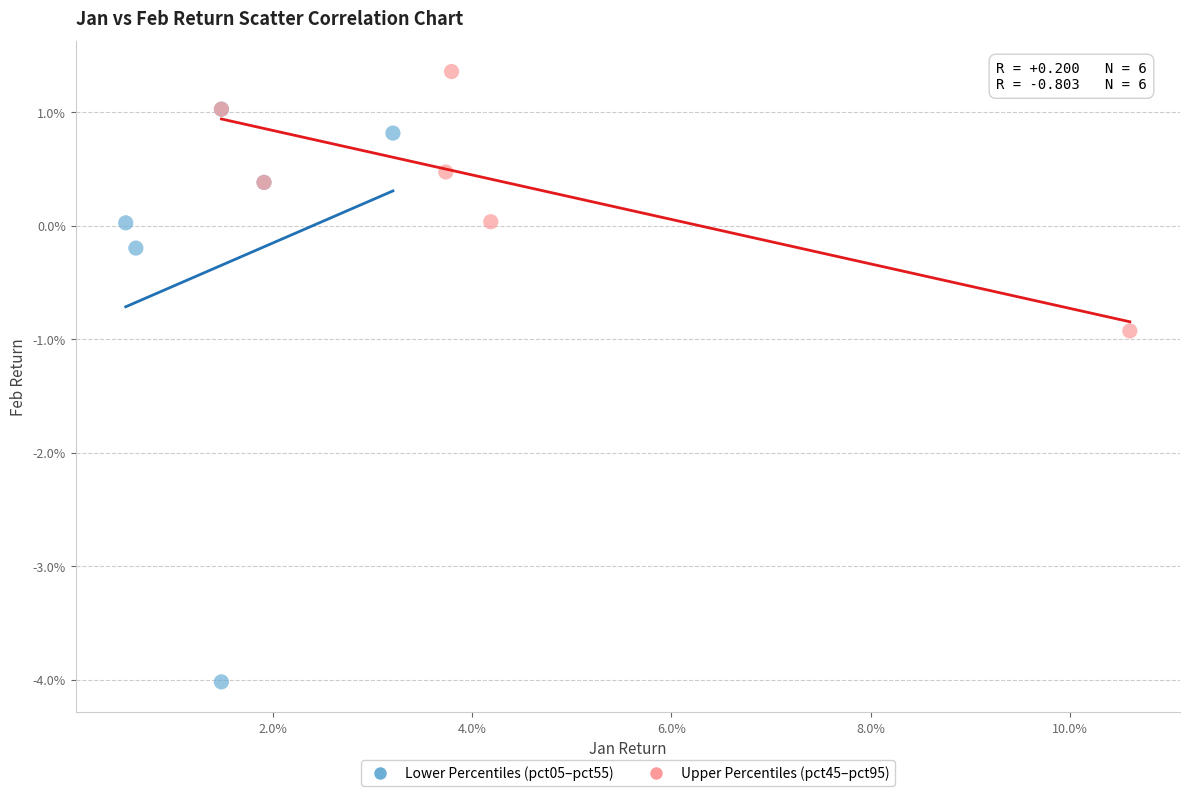

Which series contains the lowest Y value?

Lower Percentiles (pct05–pct55)